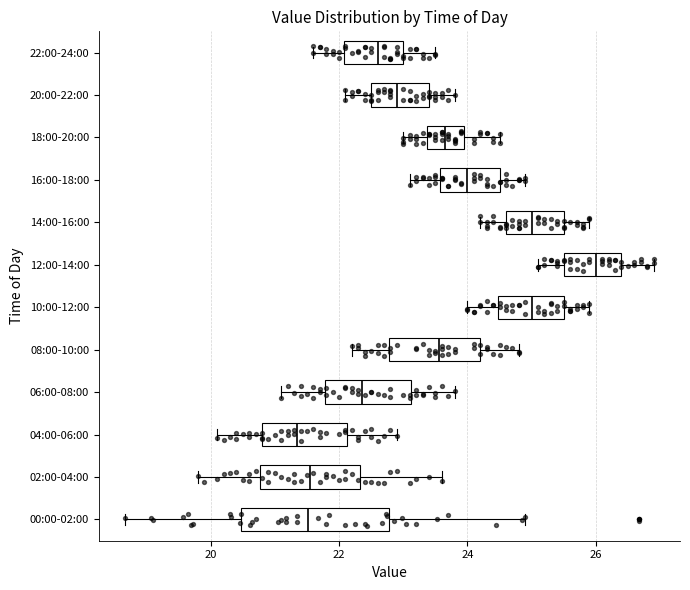

Reading bottom to top, transcribe this box plot: for each box, give where its median line is, the range the box spans, and where its two whiskers end, as read against the x-axis. The values are not printed on the chart, so give them approximately, as read against the axis.

00:00-02:00: median 21.6, box 20.4 to 22.8, whiskers 18.6 to 25.0
02:00-04:00: median 21.6, box 20.8 to 22.4, whiskers 19.8 to 23.6
04:00-06:00: median 21.4, box 20.8 to 22.2, whiskers 20.2 to 23.0
06:00-08:00: median 22.4, box 21.8 to 23.2, whiskers 21.2 to 23.8
08:00-10:00: median 23.6, box 22.8 to 24.2, whiskers 22.2 to 24.8
10:00-12:00: median 25.0, box 24.4 to 25.6, whiskers 24.0 to 26.0
12:00-14:00: median 26.0, box 25.6 to 26.4, whiskers 25.2 to 27.0
14:00-16:00: median 25.0, box 24.6 to 25.6, whiskers 24.2 to 26.0
16:00-18:00: median 24.0, box 23.6 to 24.6, whiskers 23.2 to 25.0
18:00-20:00: median 23.6, box 23.4 to 24.0, whiskers 23.0 to 24.6
20:00-22:00: median 23.0, box 22.6 to 23.4, whiskers 22.2 to 23.8
22:00-24:00: median 22.6, box 22.0 to 23.0, whiskers 21.6 to 23.6